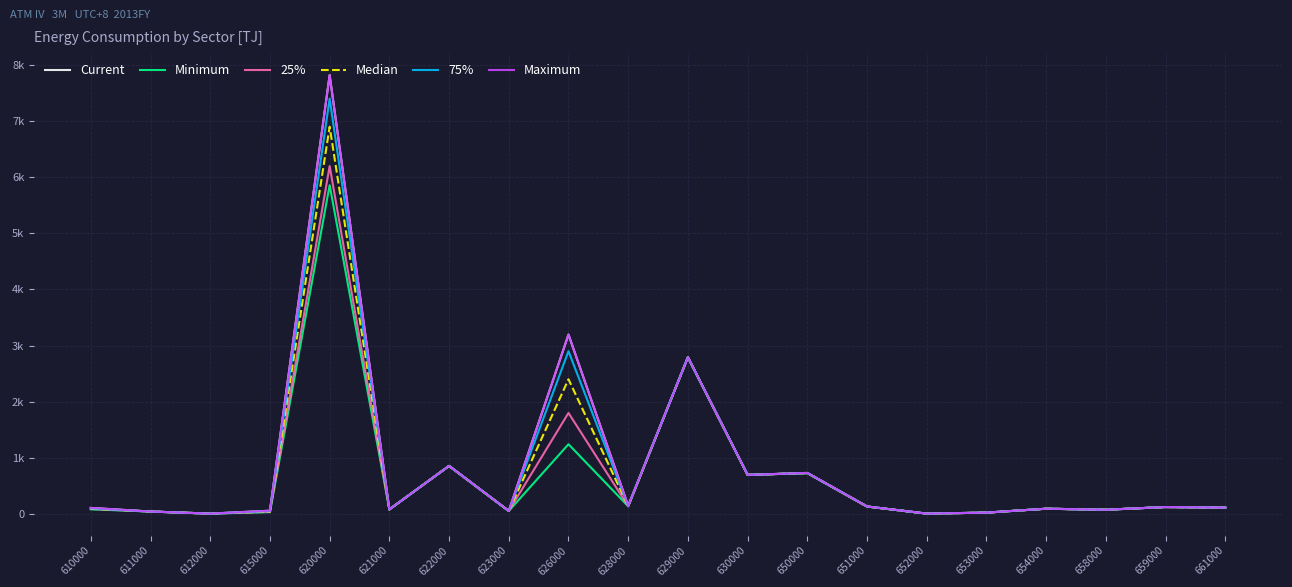

Does the chart display data point markers on the line(s)?

No